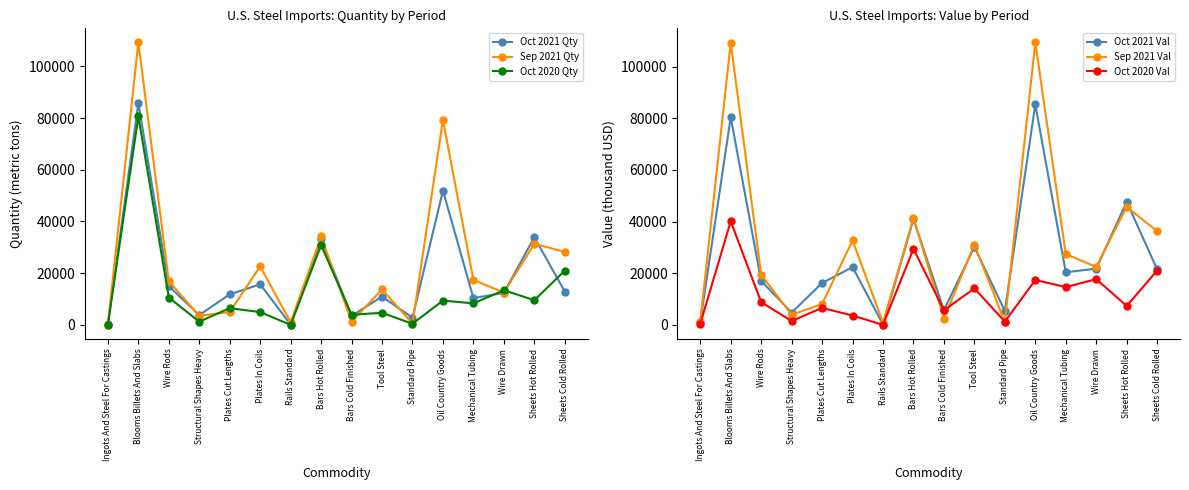

At which label does Oct 2020 Val first exceed 8809?

Blooms Billets And Slabs